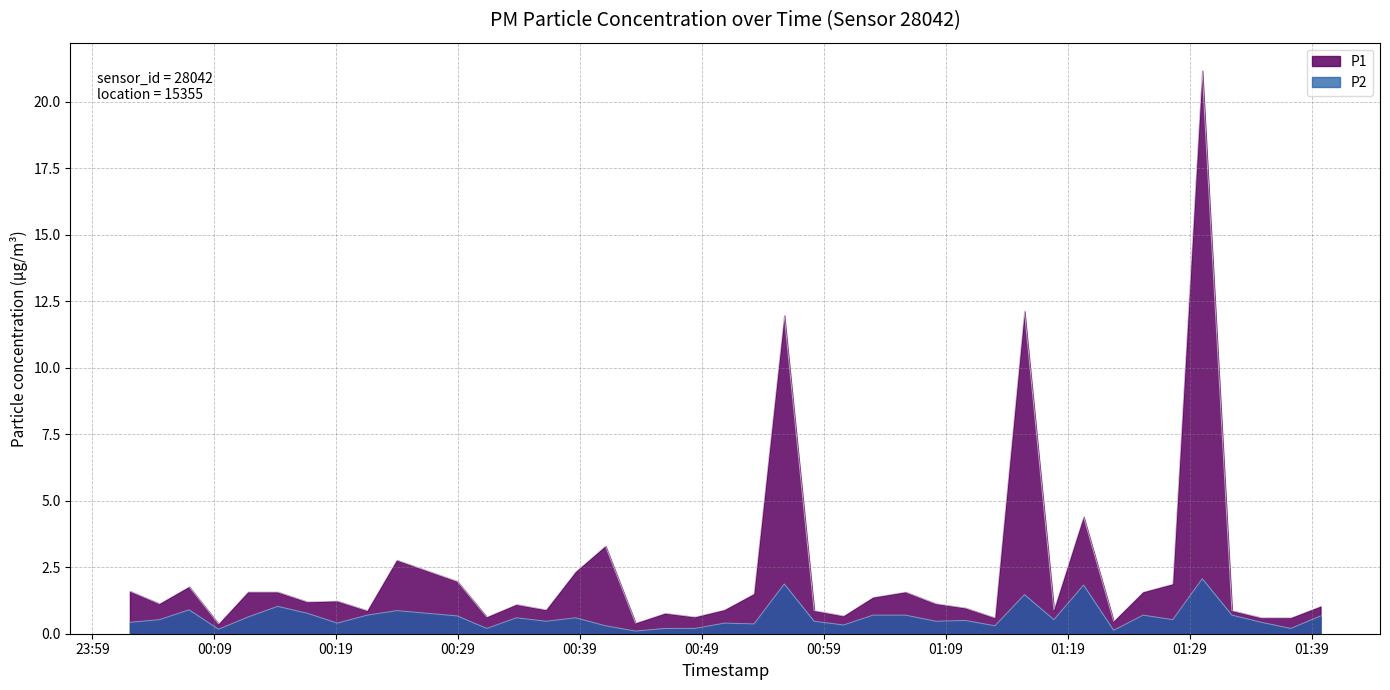

Where is the first local minimum for P2?

2023-02-01T00:09:21